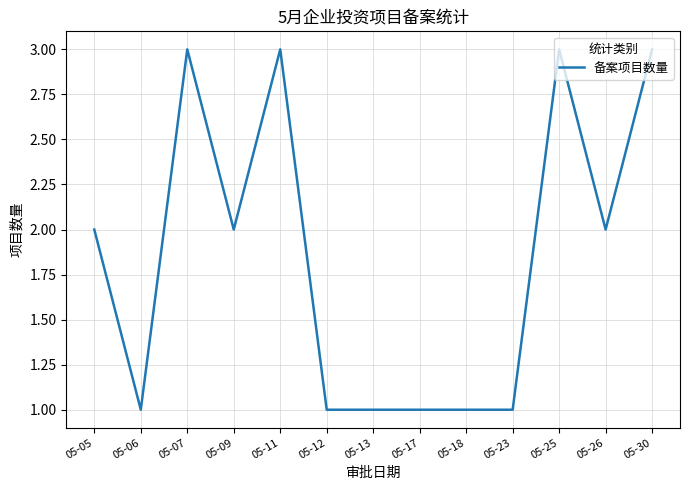

What is the minimum value shown in the chart?

1